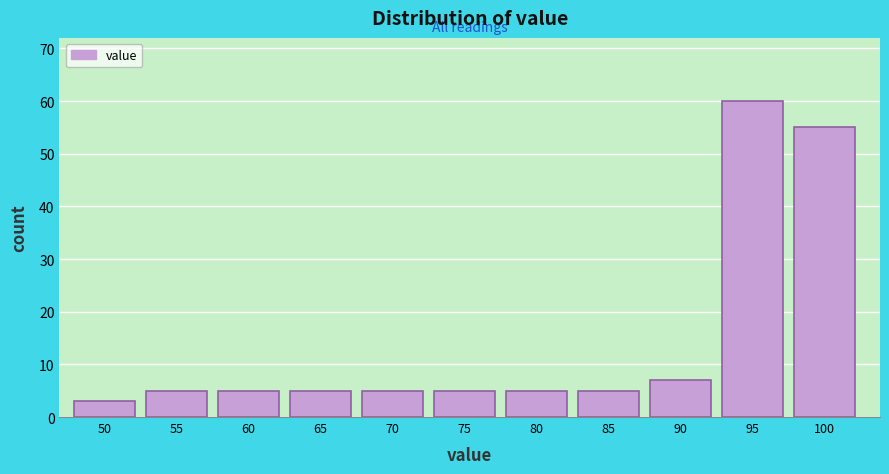

Reading left to right, list all the values displayed in this chart.

3	5	5	5	5	5	5	5	7	60	55